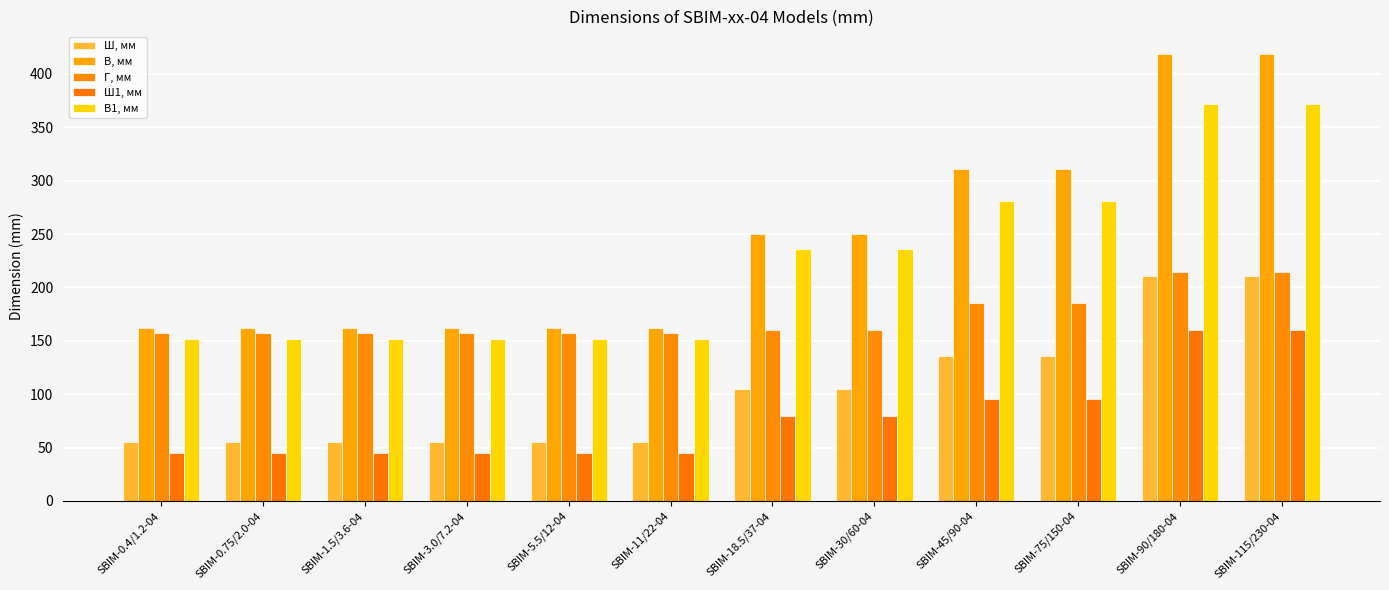

What is the value of the В1, мм bar at the 5th from the left?

151.5